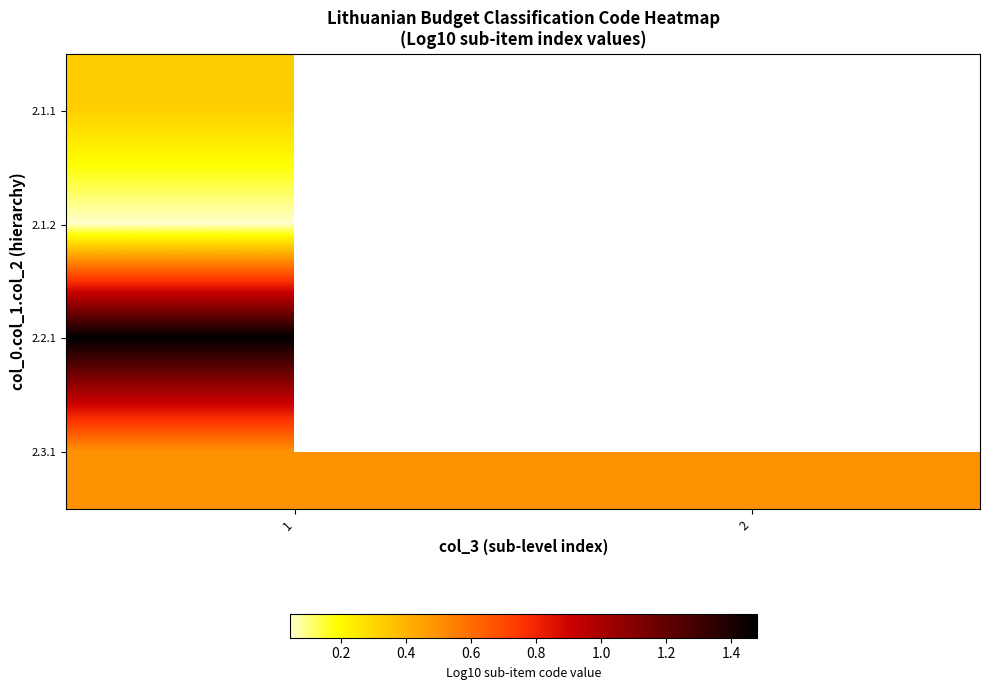

At which category does the chart reach its peak across all series?

1